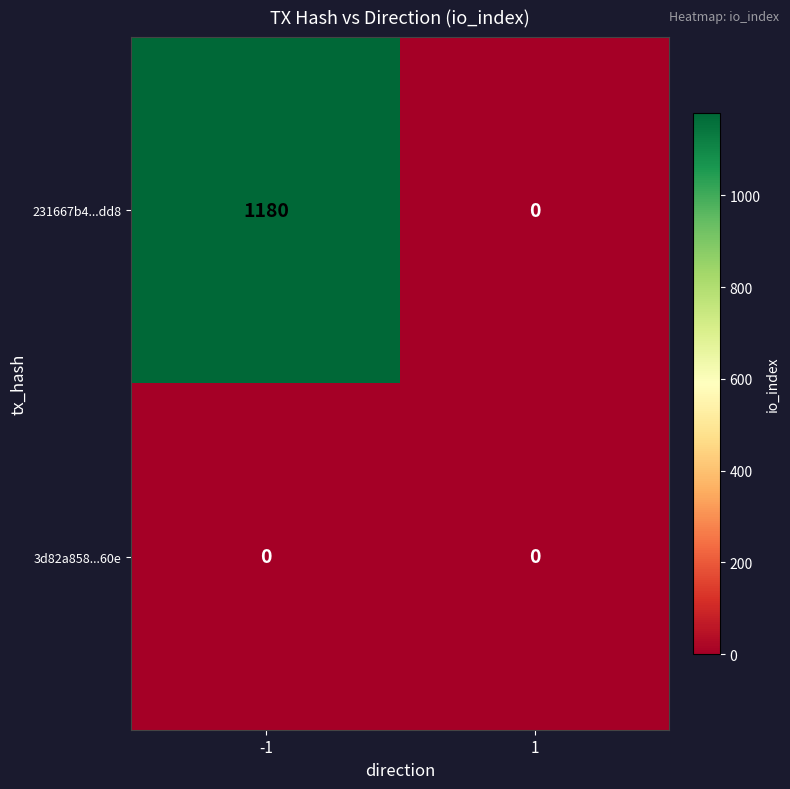

Between -1 and 1, which series saw the biggest shift?

231667b4...dd8